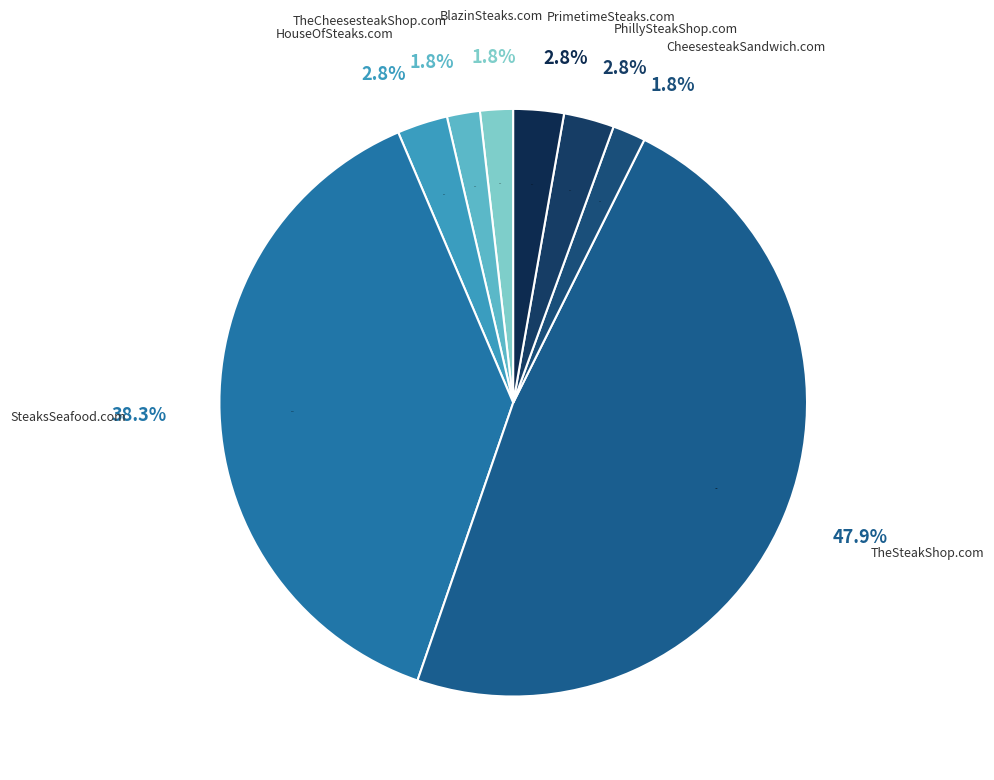

Is it true that PhillySteakShop.com is 3% of the pie?

True